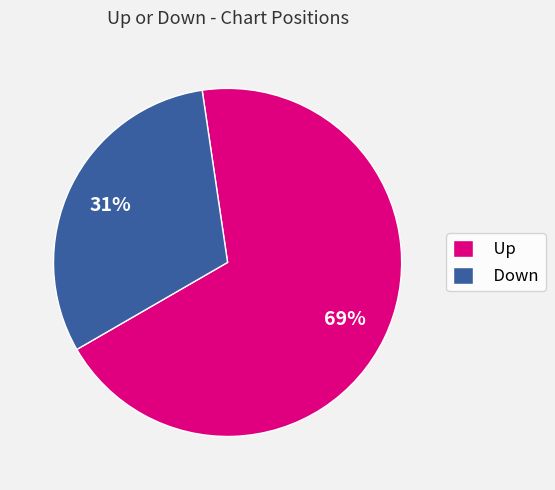

What percentage is the Down slice, to the nearest percent?

31%